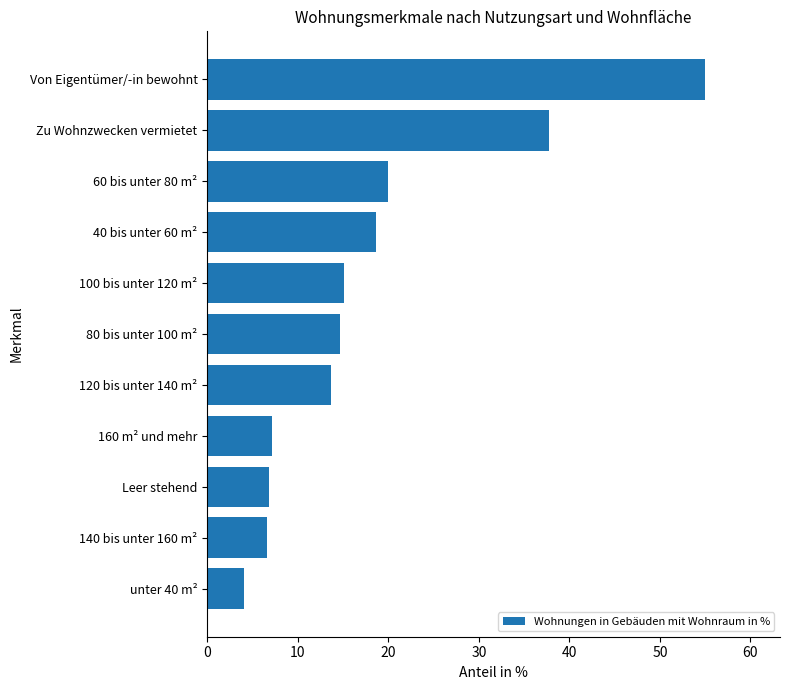

The value at 160 m² und mehr is 7.2. True or false?

True